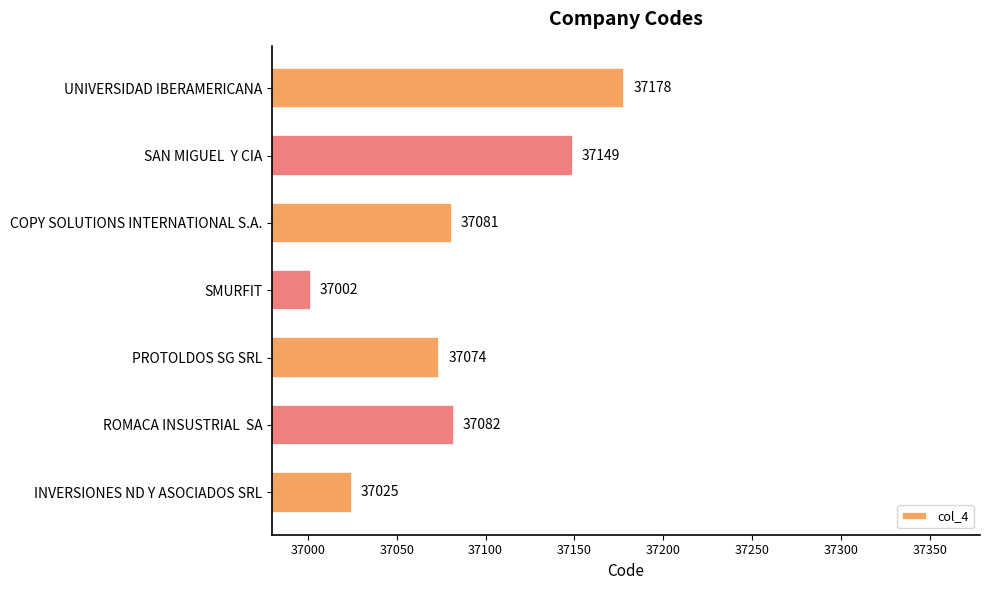

List the labels in order of value, smallest first.

SMURFIT, INVERSIONES ND Y ASOCIADOS SRL, PROTOLDOS SG SRL, COPY SOLUTIONS INTERNATIONAL S.A., ROMACA INSUSTRIAL  SA, SAN MIGUEL  Y CIA, UNIVERSIDAD IBERAMERICANA